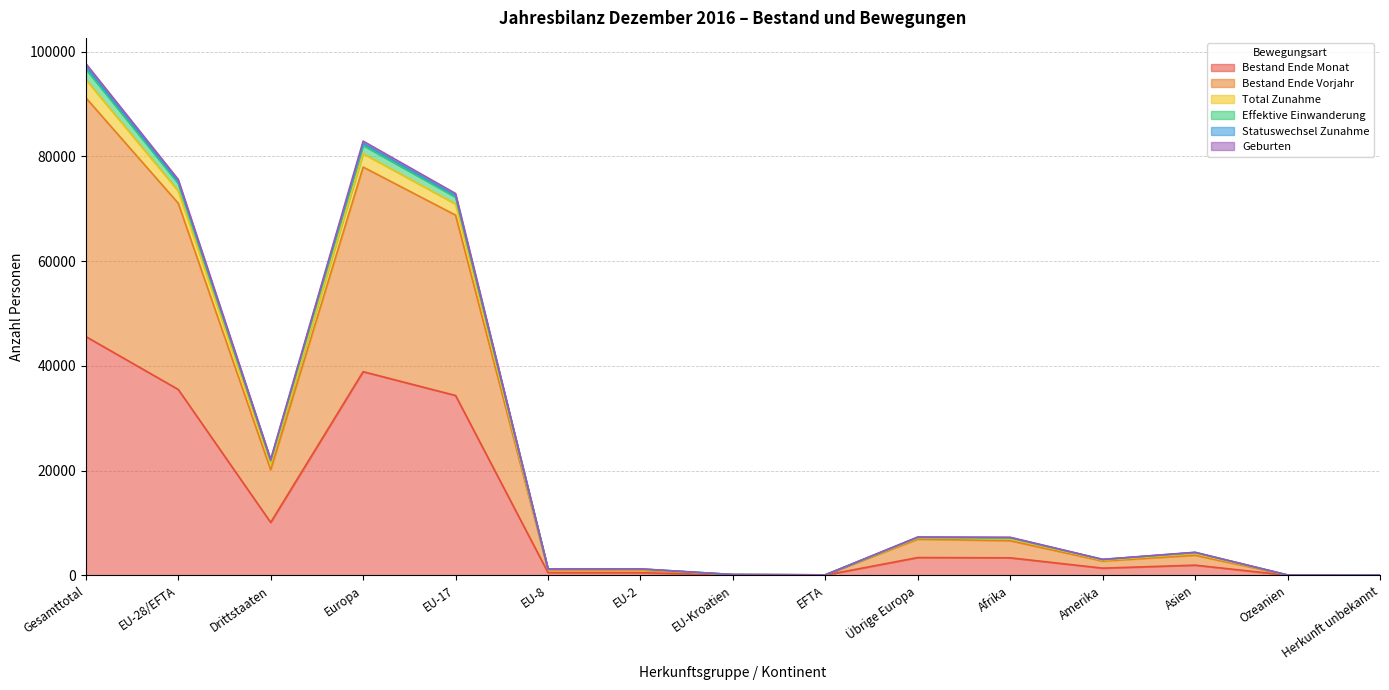

True or false: Total Zunahme and Bestand Ende Vorjahr intersect in this chart.

False